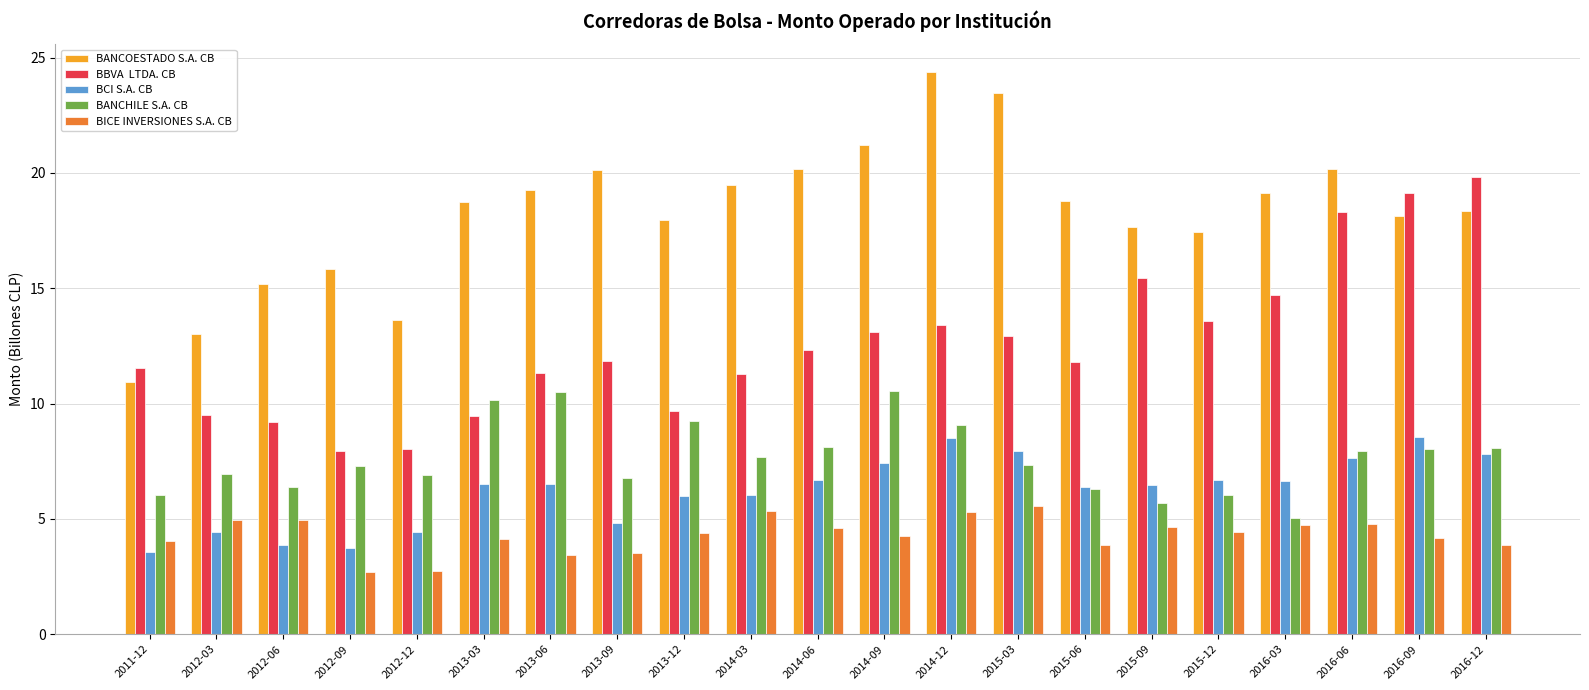

Which label corresponds to the largest value in the chart?

2014-12